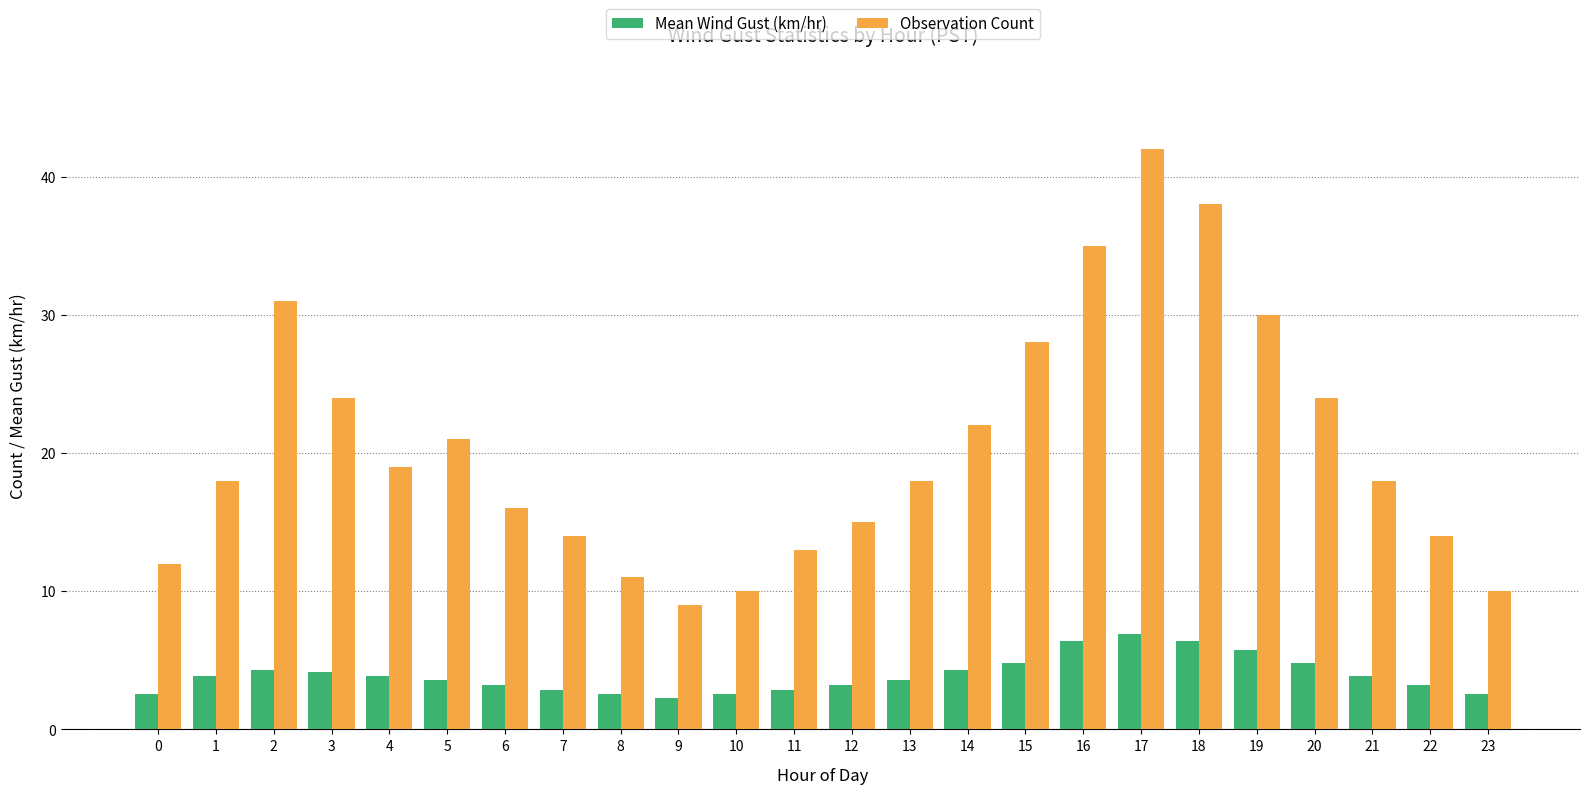

Where does the Mean Wind Gust (km/hr) series first go above 3?

1